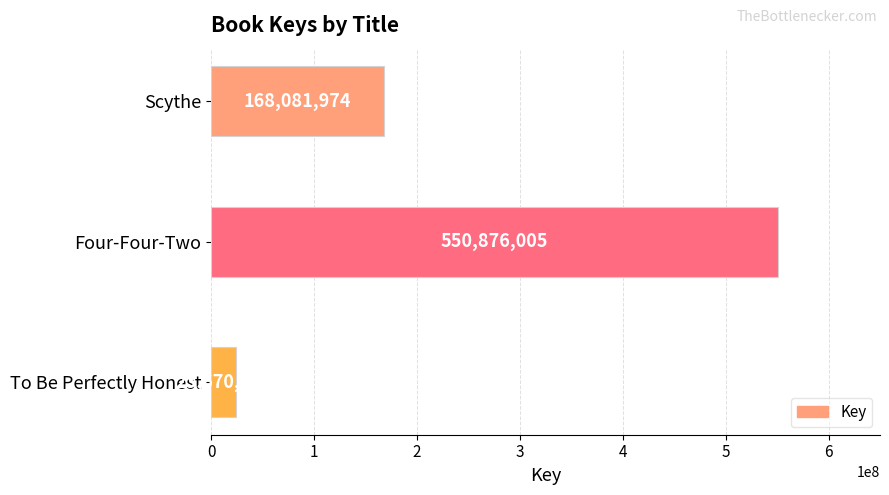

Rank the categories by value from lowest to highest.

To Be Perfectly Honest, Scythe, Four-Four-Two